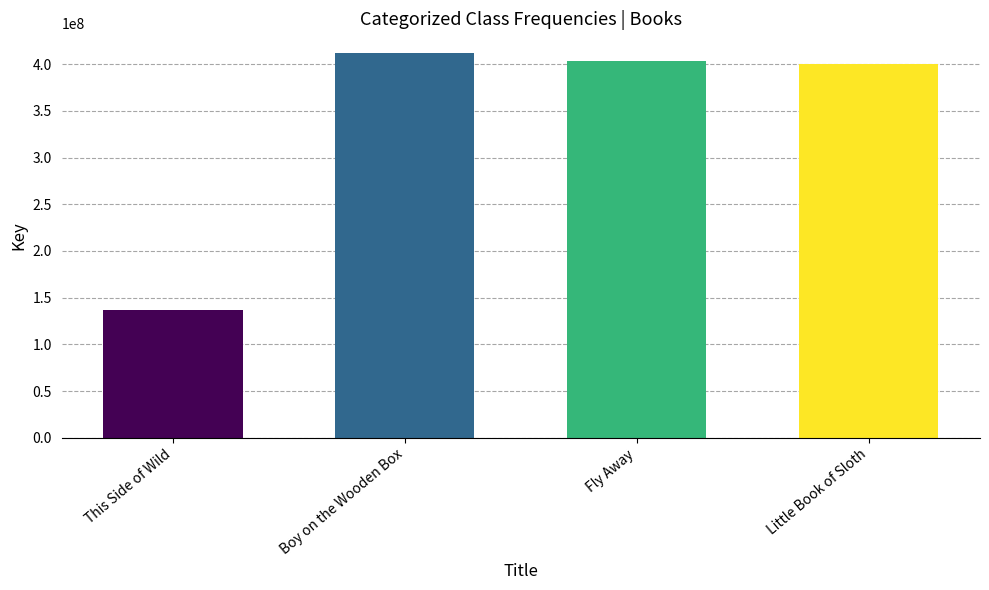

List the labels in order of value, smallest first.

This Side of Wild, Little Book of Sloth, Fly Away, Boy on the Wooden Box